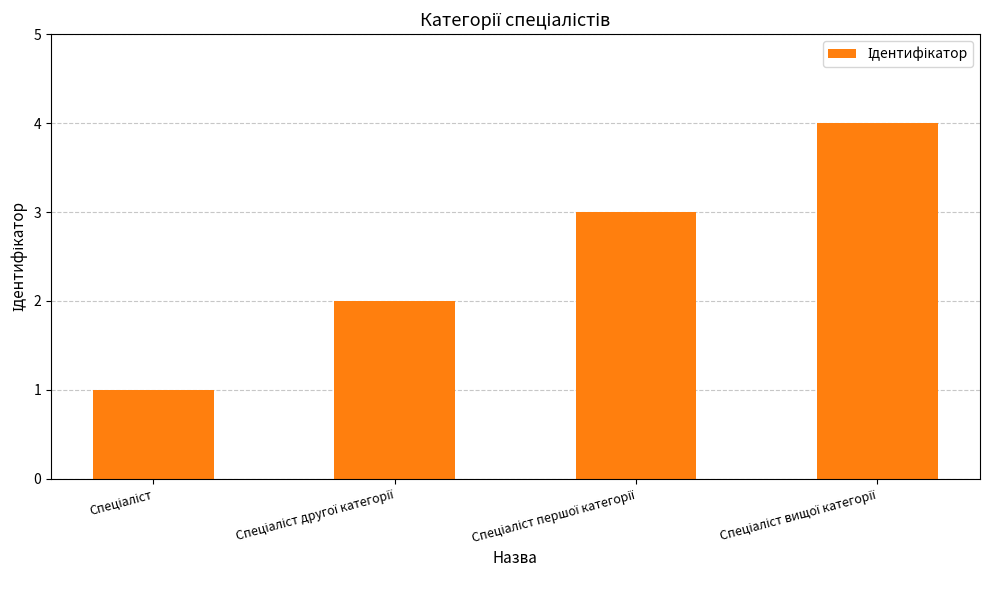

What is the sum of all values?

10